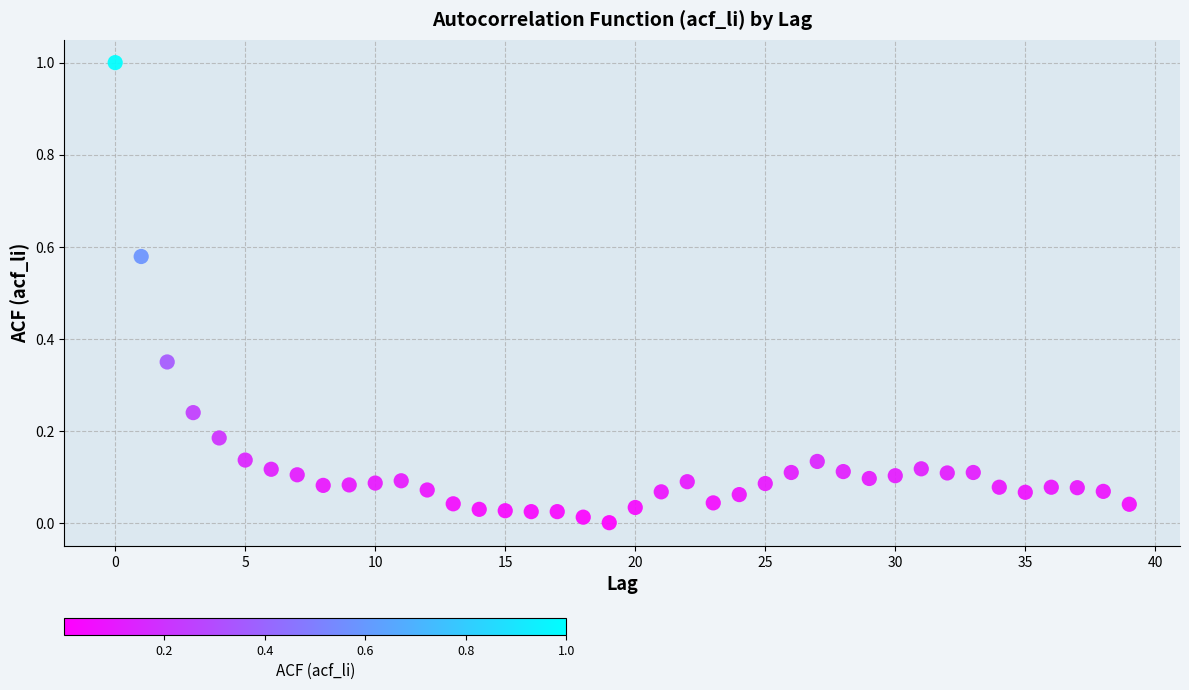

What is the range of Y values (max minus min)?

1.0